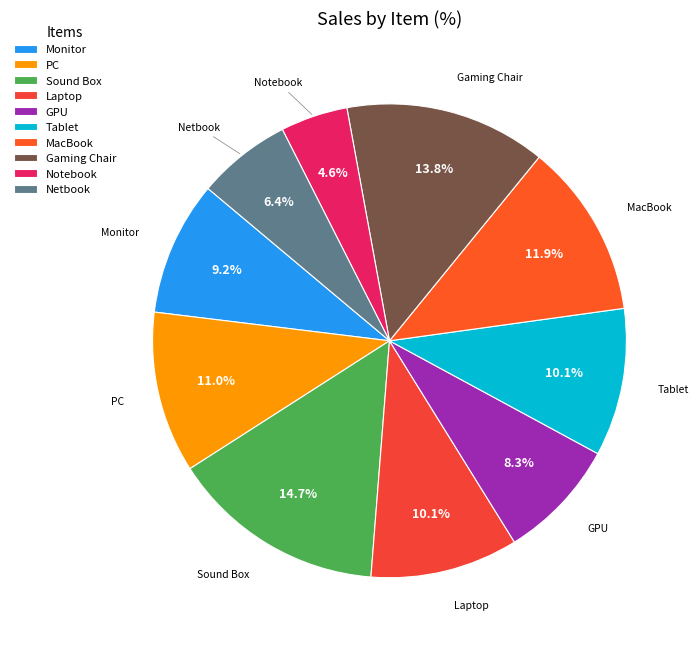

Combined, do Gaming Chair and Netbook account for over 50%?

No